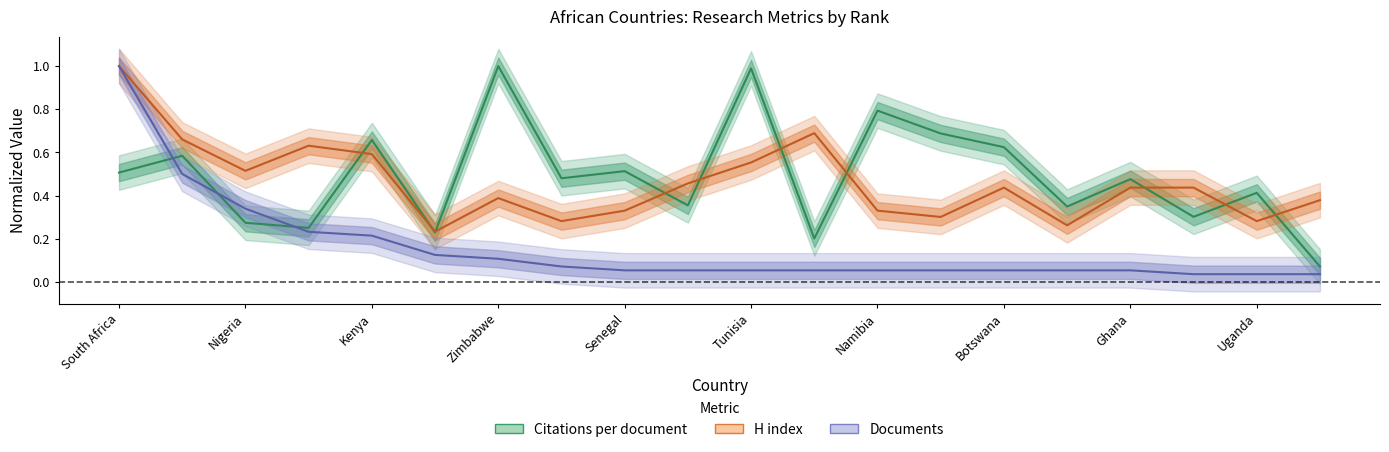

Does the chart display data point markers on the line(s)?

No